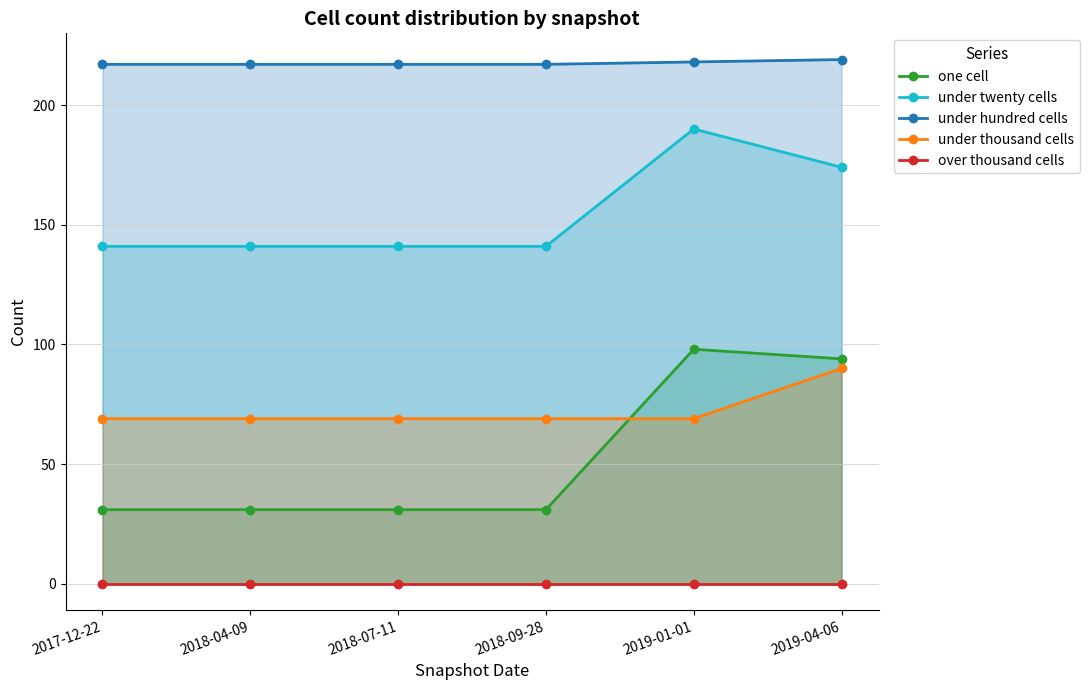

True or false: under thousand cells and over thousand cells cross at least once.

False